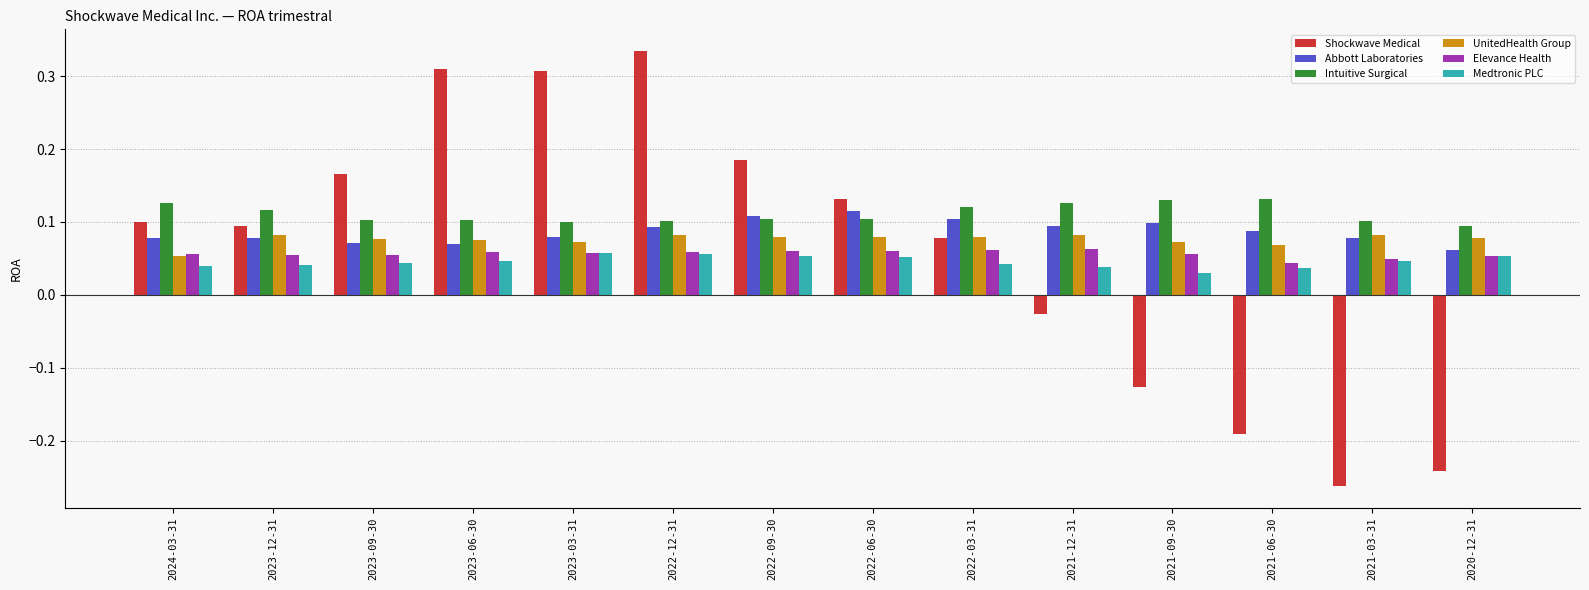

Does the chart contain stacked bars?

No